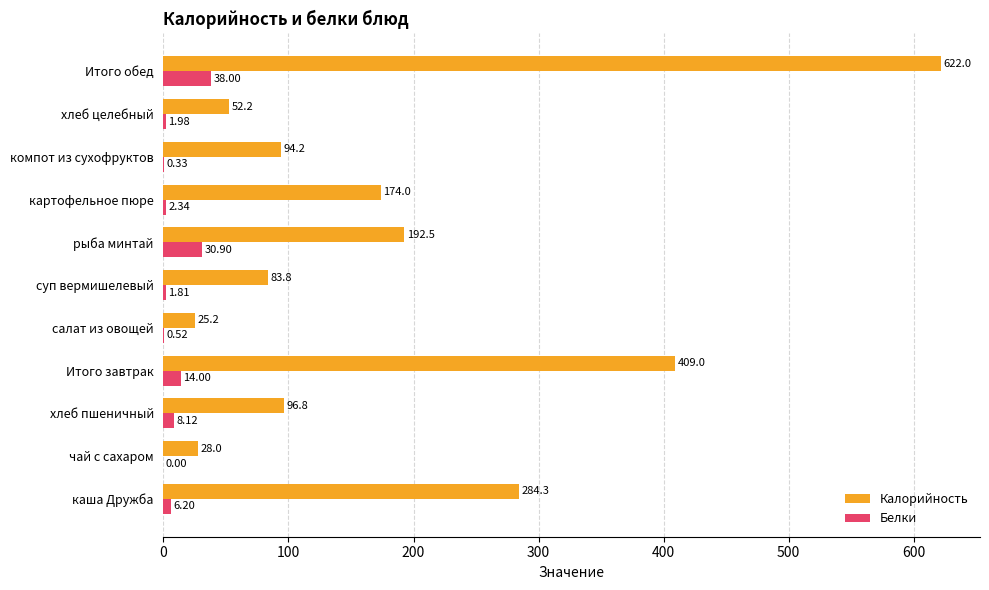

Which series has the largest total across all categories?

Калорийность